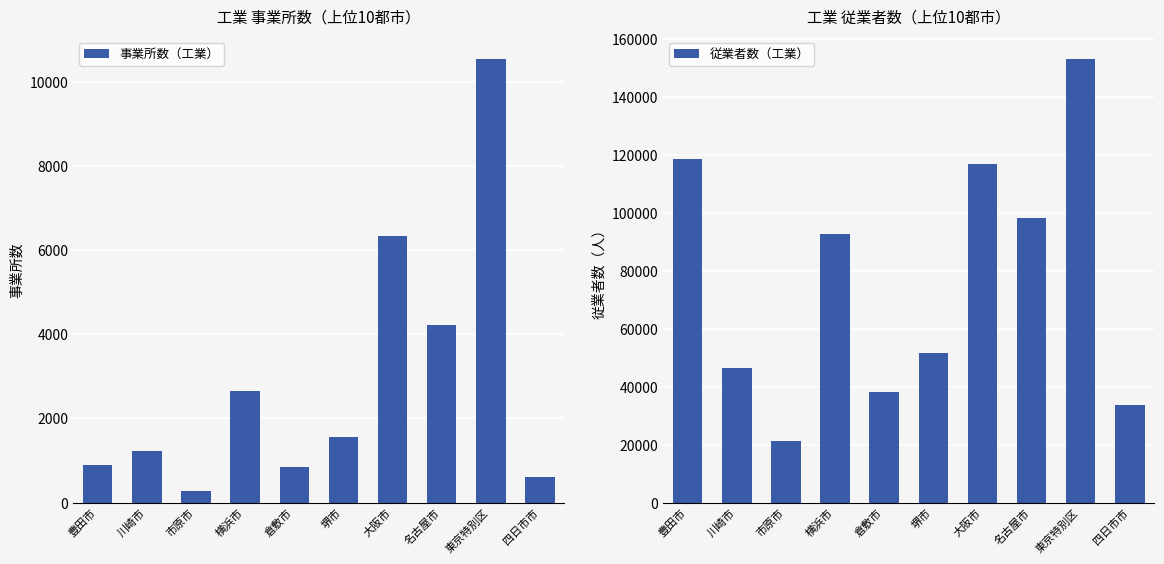

What is the highest value of the 事業所数（工業） series?

10544